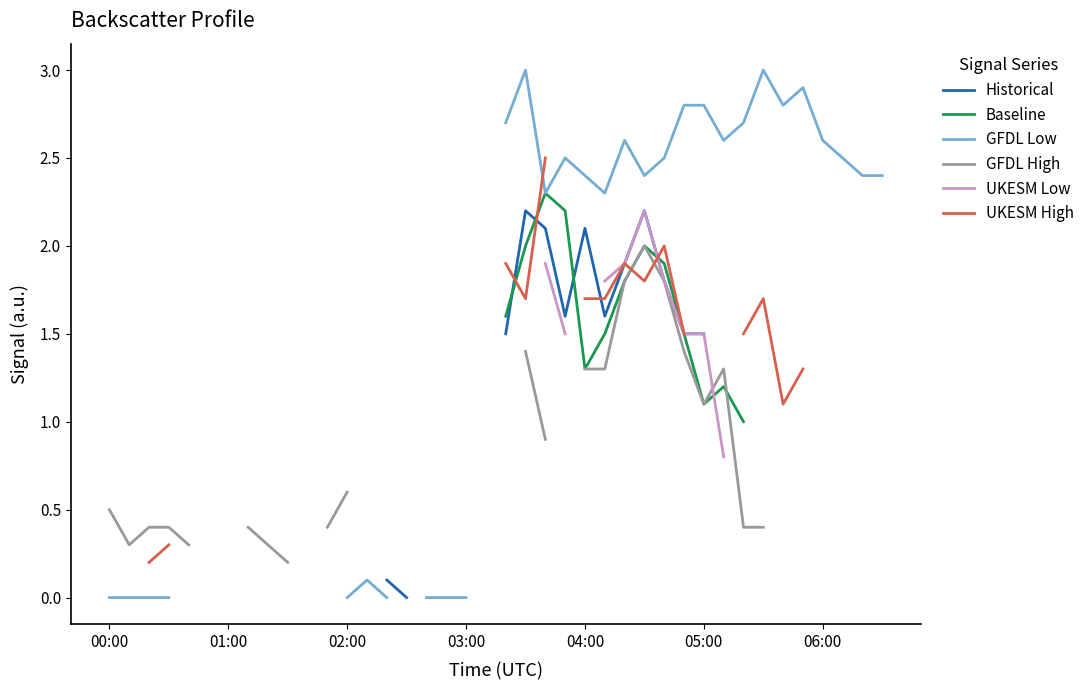

Does the chart have visible grid lines?

No